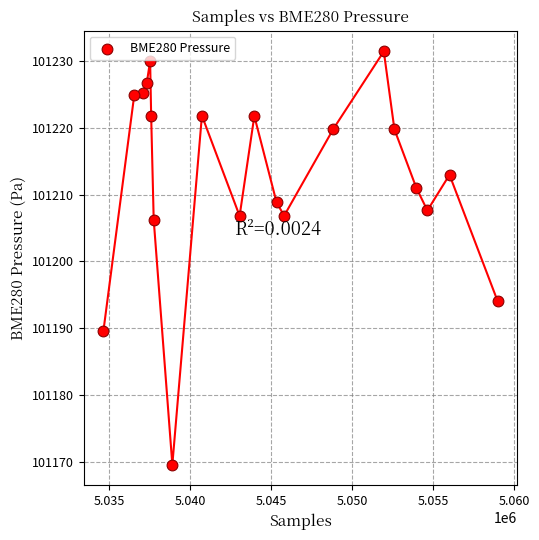

What is the range of Y values (max minus min)?

61.9